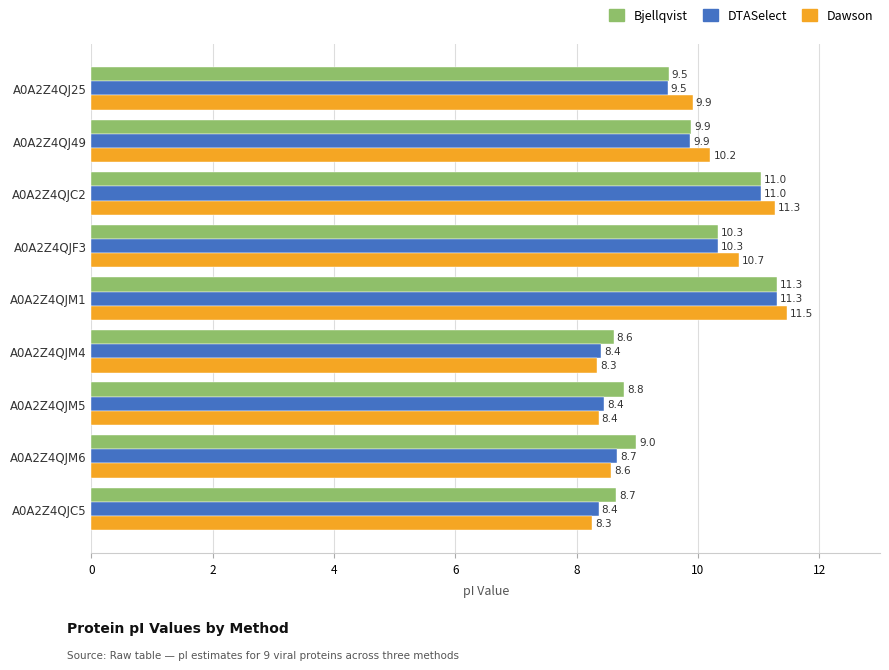

Which series changed the most between A0A2Z4QJ49 and A0A2Z4QJM4?

Dawson